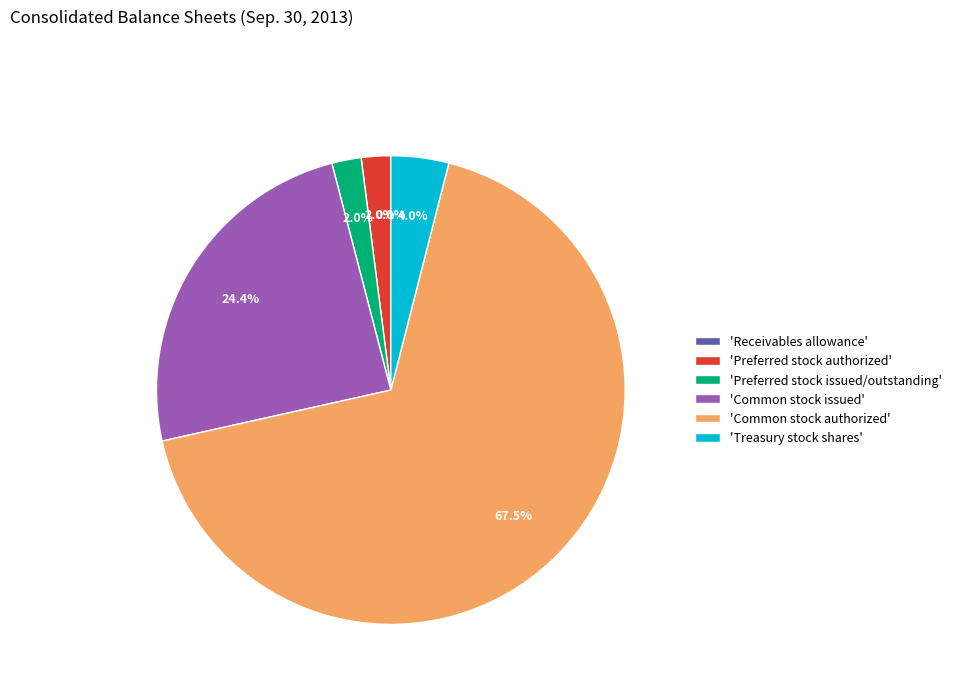

What portion of the pie excludes Preferred stock authorized?

98.0%